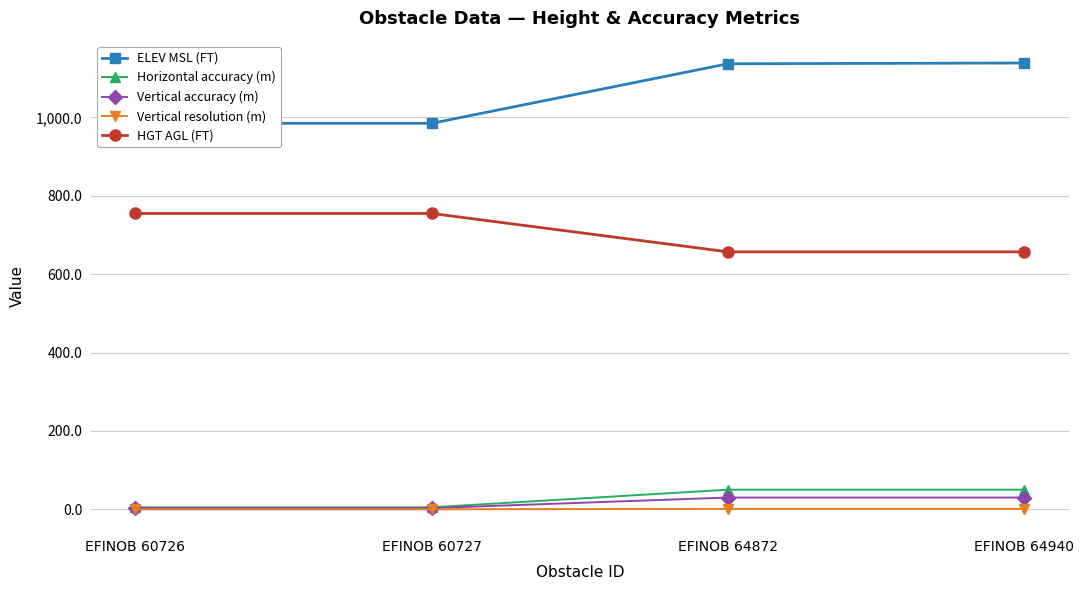

Which series has the largest range (max minus min)?

ELEV MSL (FT)